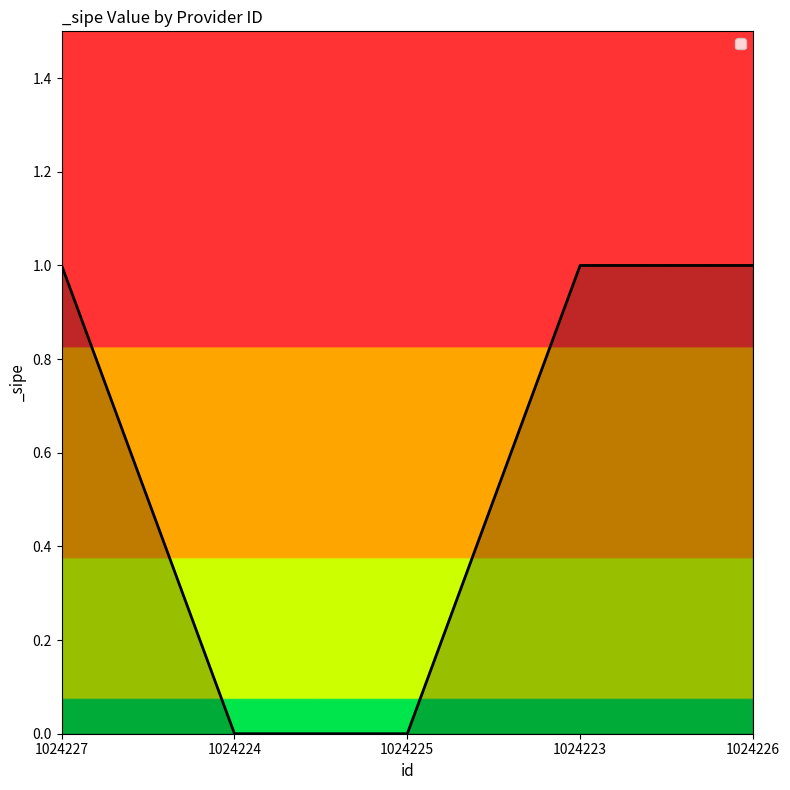

Is it true that the value at 1024226 is 0?

False